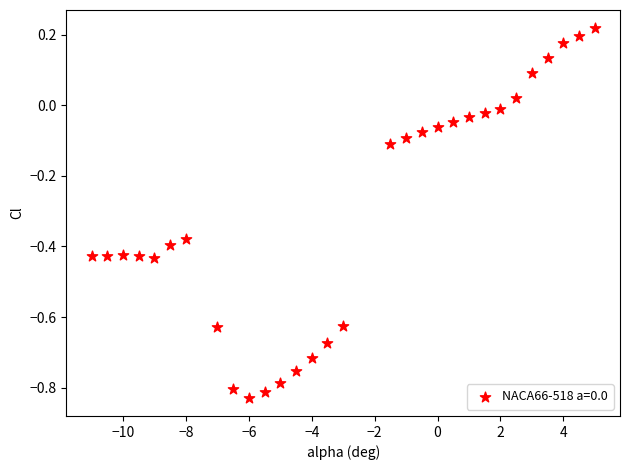

What is the range of X values (max minus min)?

16.0